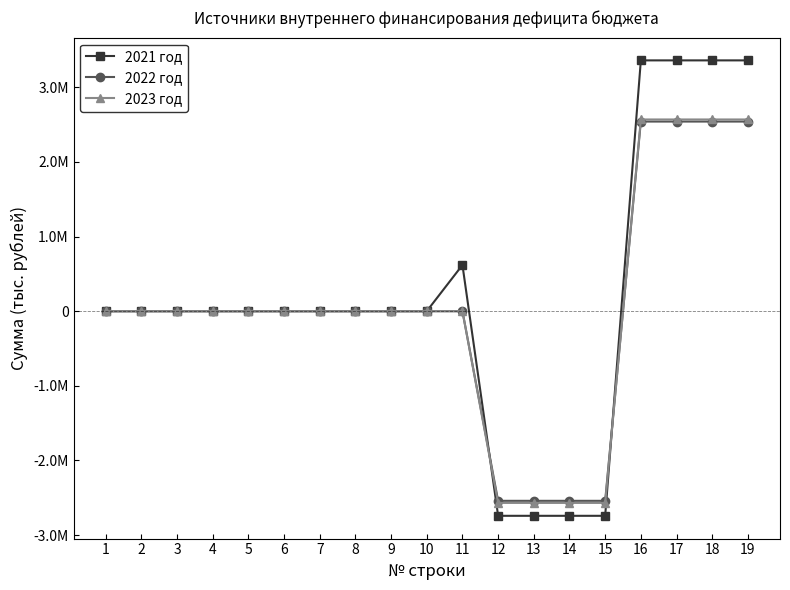

Is this an area chart (filled region under the line)?

No